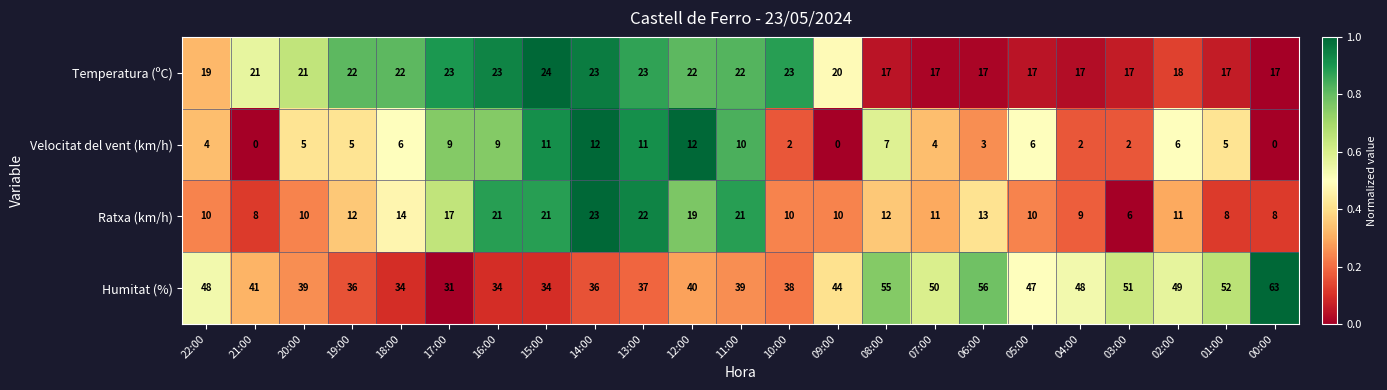

Which series has the largest total across all categories?

Humitat (%)